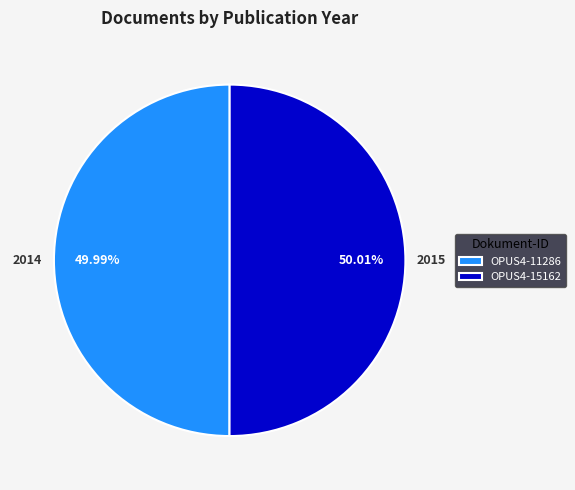

What percentage is the OPUS4-15162 slice, to the nearest percent?

50%